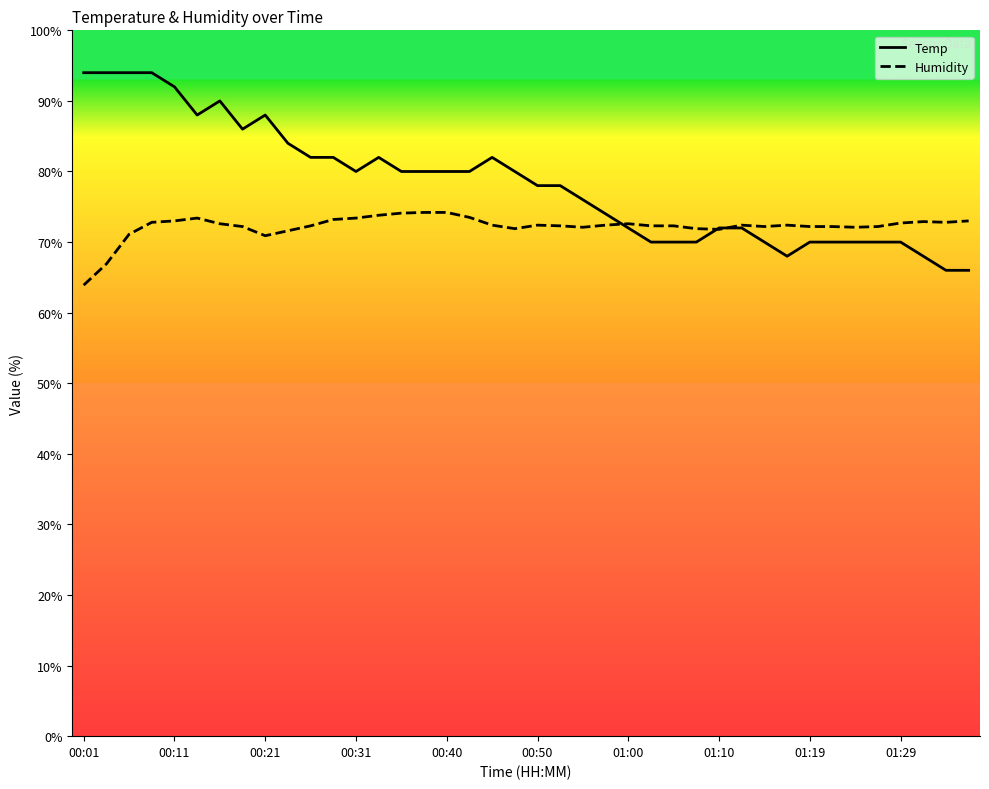

Which series has the widest spread of values?

Temp